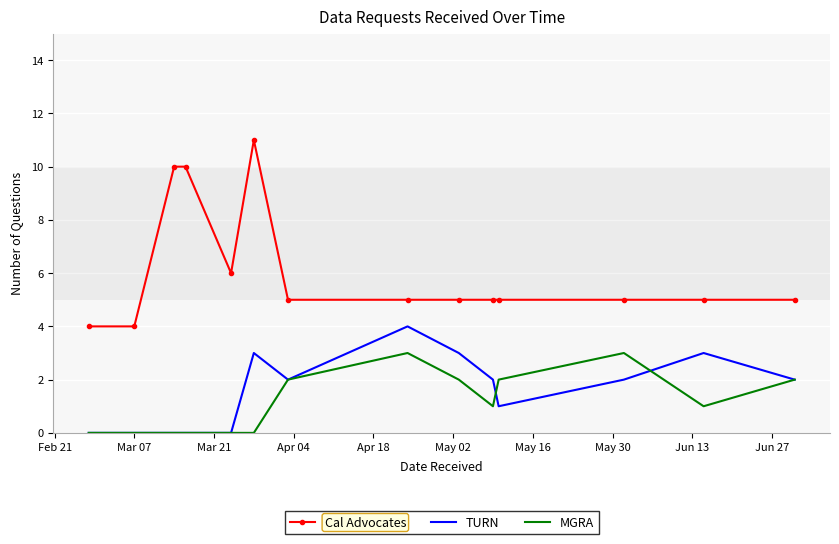

Which series has the largest total across all categories?

Cal Advocates